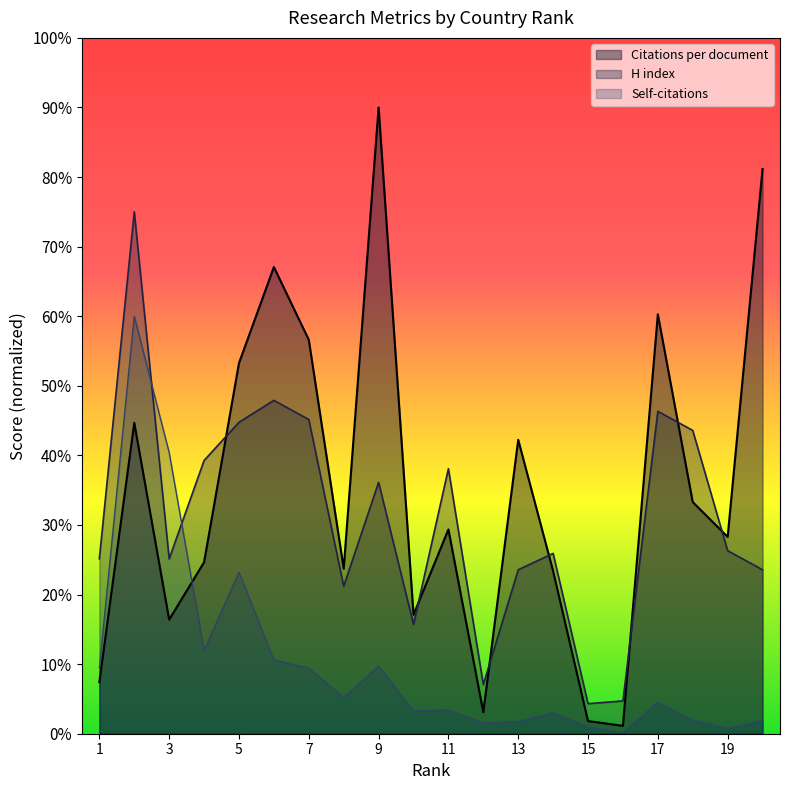

Reading left to right, what are all the values shown in this chart?

Citations per document: 14.8	89.4	32.8	49.3	106.5	134.1	113.2	47.4	180.0	34.2	58.7	6.2	84.5	46.7	3.6	2.3	120.5	66.6	56.6	162.3
H index: 50.3	150.0	50.3	78.5	89.5	95.8	90.3	42.4	72.3	31.4	76.2	14.1	47.1	51.8	8.6	9.4	92.7	87.2	52.6	47.1
Self-citations: 18.9	120.0	80.8	24.0	46.4	21.2	18.9	10.4	19.5	6.6	6.9	3.1	3.5	6.1	1.9	0.4	9.1	3.9	1.6	3.8